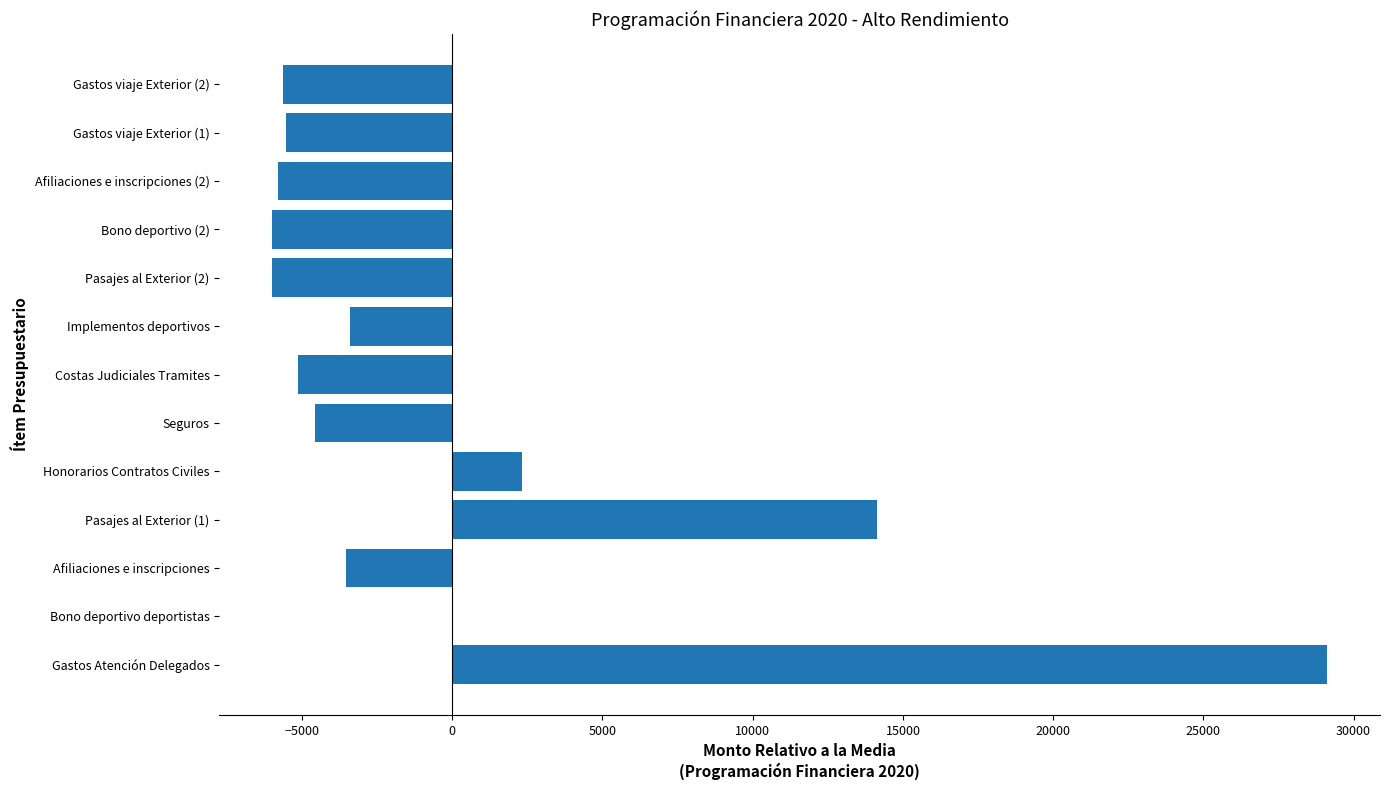

Which category has the highest value across all series?

Gastos Atención Delegados